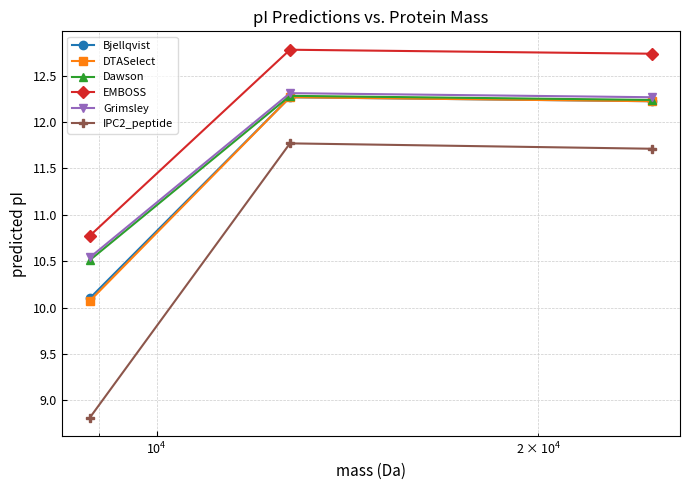

Which series has the largest range (max minus min)?

IPC2_peptide